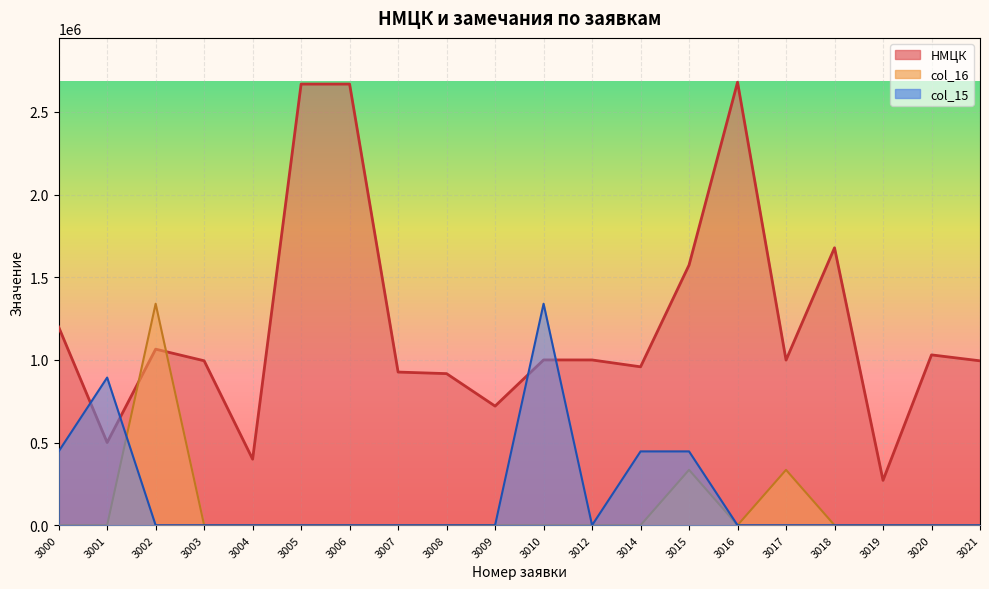

Between 3001 and 3017, which series saw the biggest shift?

col_15